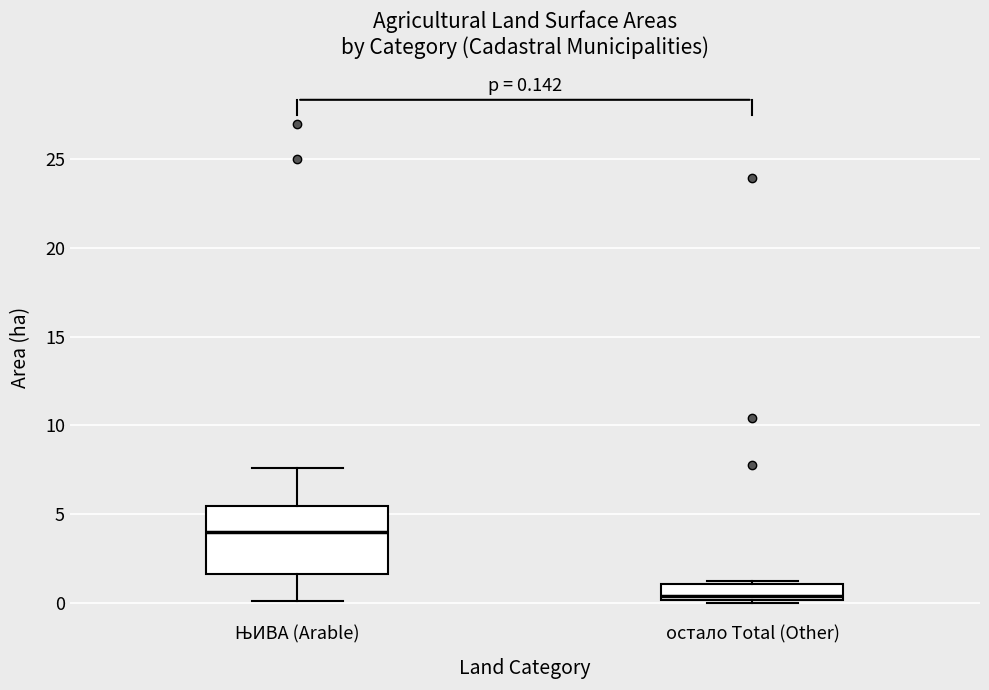

Which box is the tallest, from its lower edge to its upper edge?

ЊИВА (Arable)